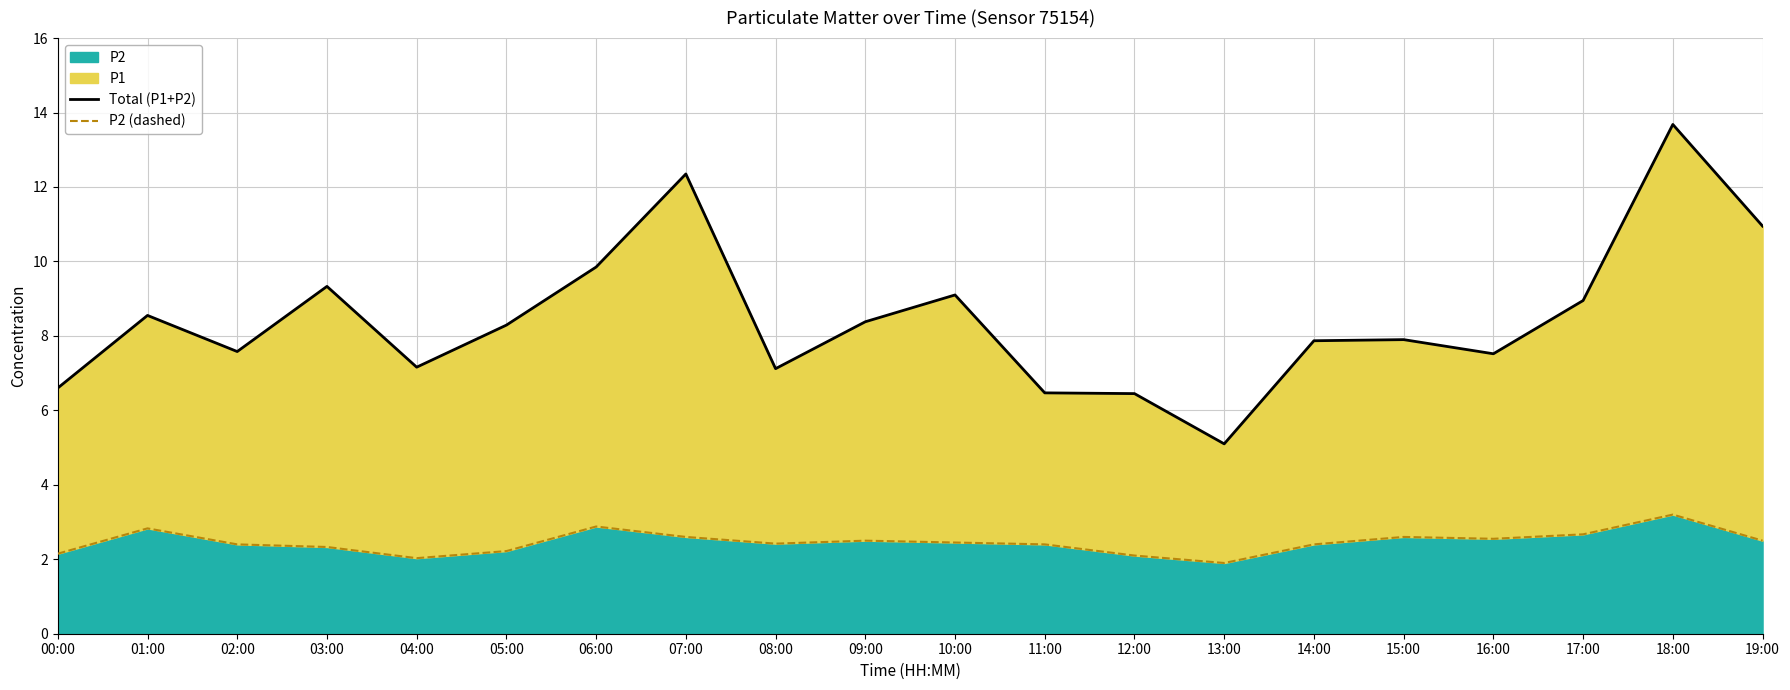

What is the highest value of the P2 series?

3.2